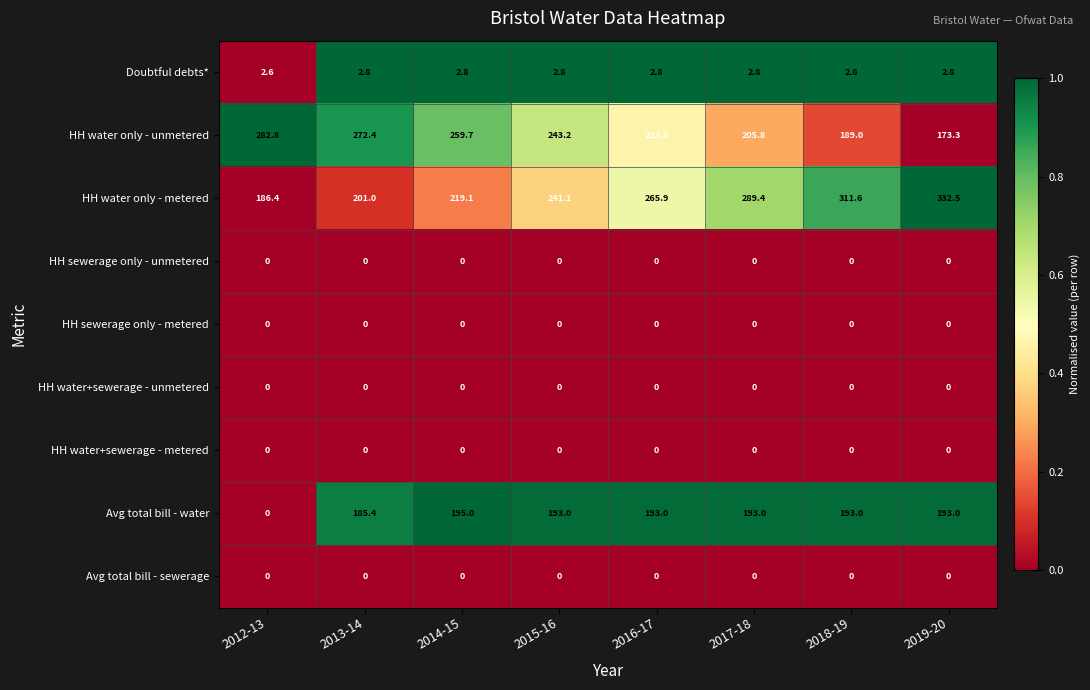

Is it true that HH water+sewerage - unmetered equals 0.0 at 2015-16?

True